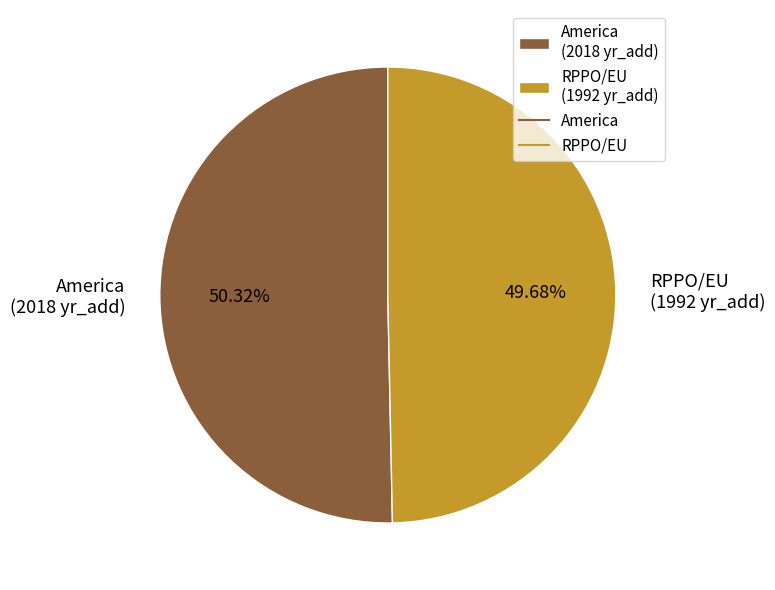

Is it true that RPPO/EU is 50% of the pie?

True